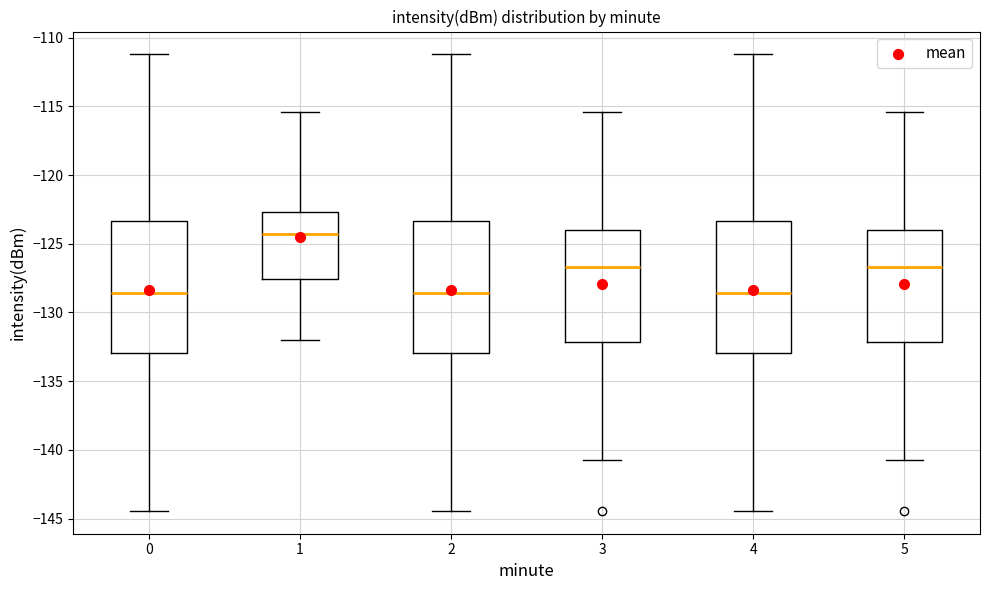

Reading left to right, read every box against the y-axis: the position of its median line, the range the box covers, and the ends of its whiskers. The values are not printed on the chart, so give them approximately, as read against the axis.

0: median -128.5, box -133.0 to -123.5, whiskers -144.5 to -111.0
1: median -124.5, box -127.5 to -122.5, whiskers -132.0 to -115.5
2: median -128.5, box -133.0 to -123.5, whiskers -144.5 to -111.0
3: median -126.5, box -132.0 to -124.0, whiskers -140.5 to -115.5
4: median -128.5, box -133.0 to -123.5, whiskers -144.5 to -111.0
5: median -126.5, box -132.0 to -124.0, whiskers -140.5 to -115.5